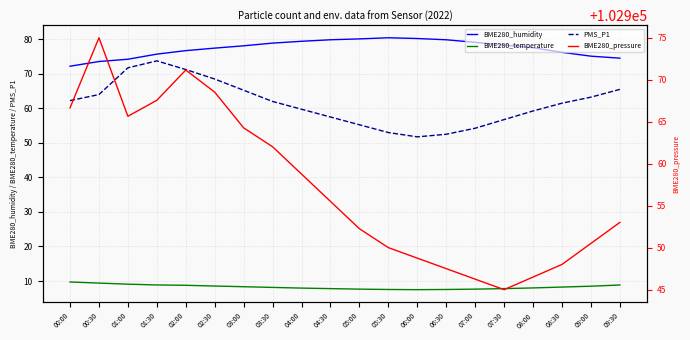

True or false: BME280_pressure and BME280_temperature cross at least once.

False